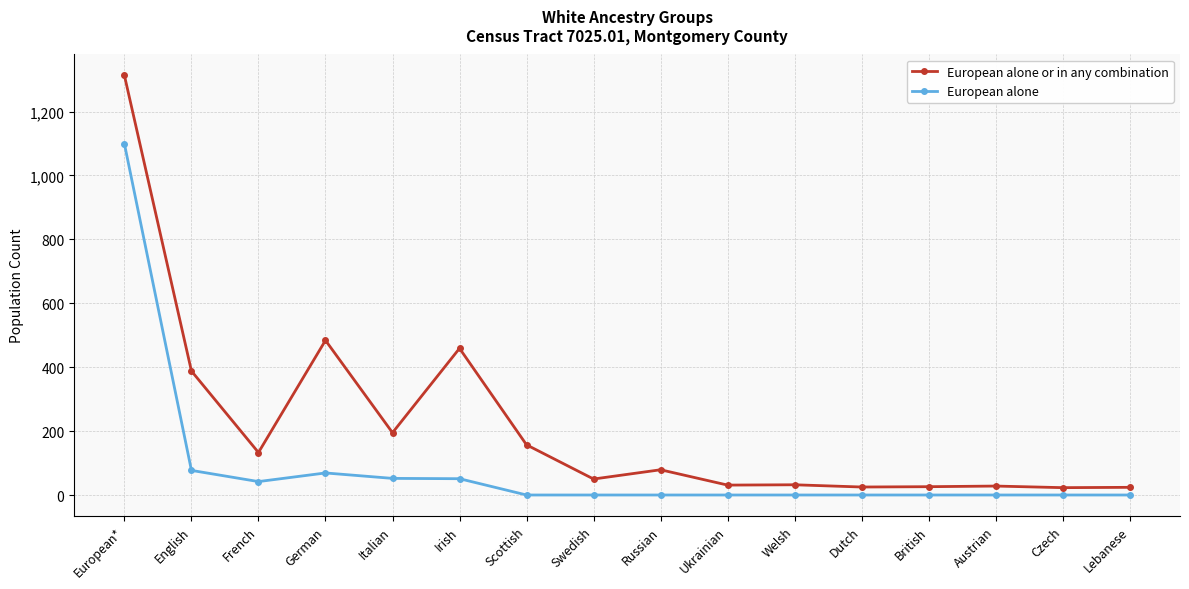

What are all the series names shown in the legend?

European alone or in any combination, European alone